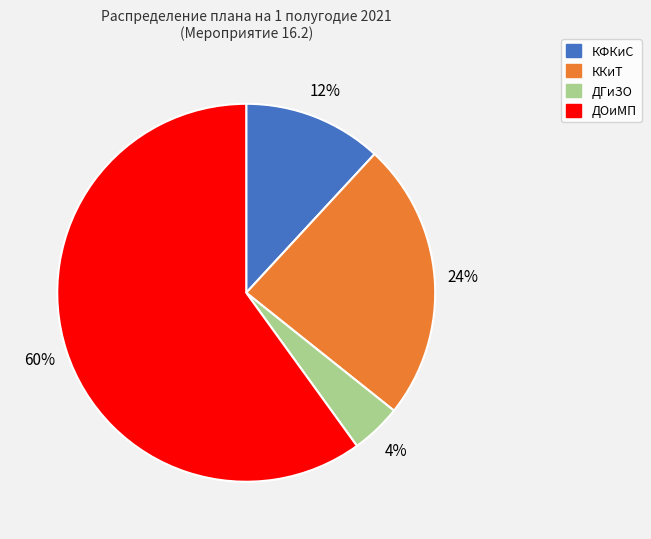

Is the sum of КФКиС and ККиТ greater than half?

No